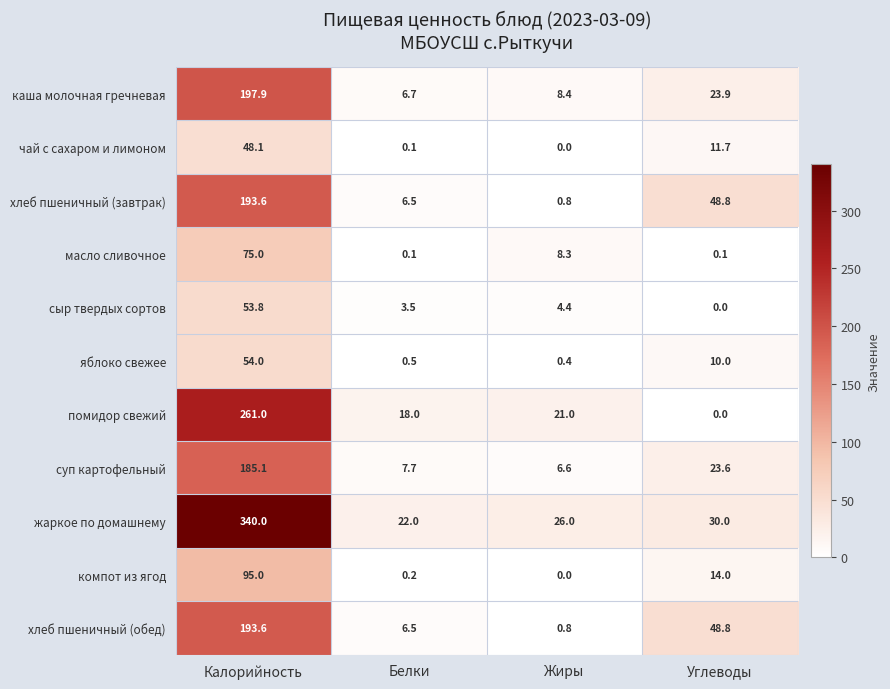

The value of помидор свежий at Углеводы is 0.0. True or false?

True